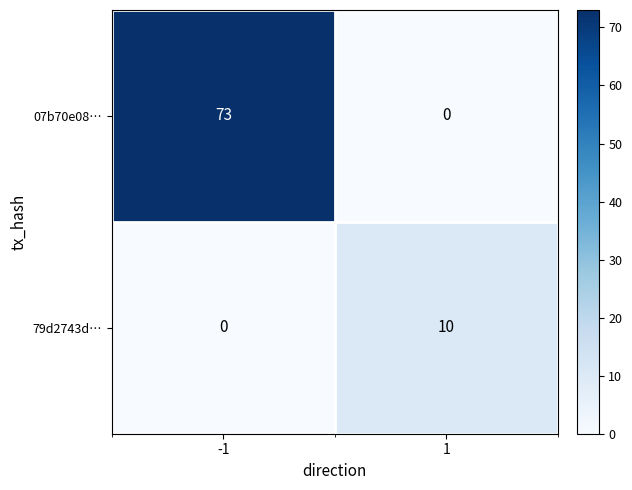

The value of 79d2743d… at 1 is 17. True or false?

False